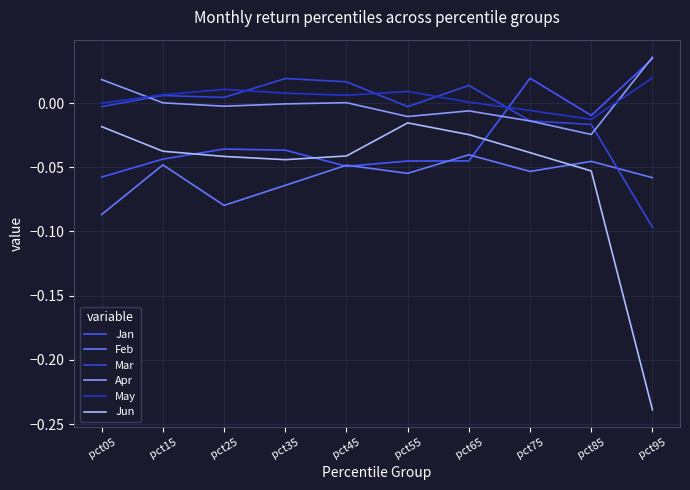

Which series changed the most between pct85 and pct95?

Jun